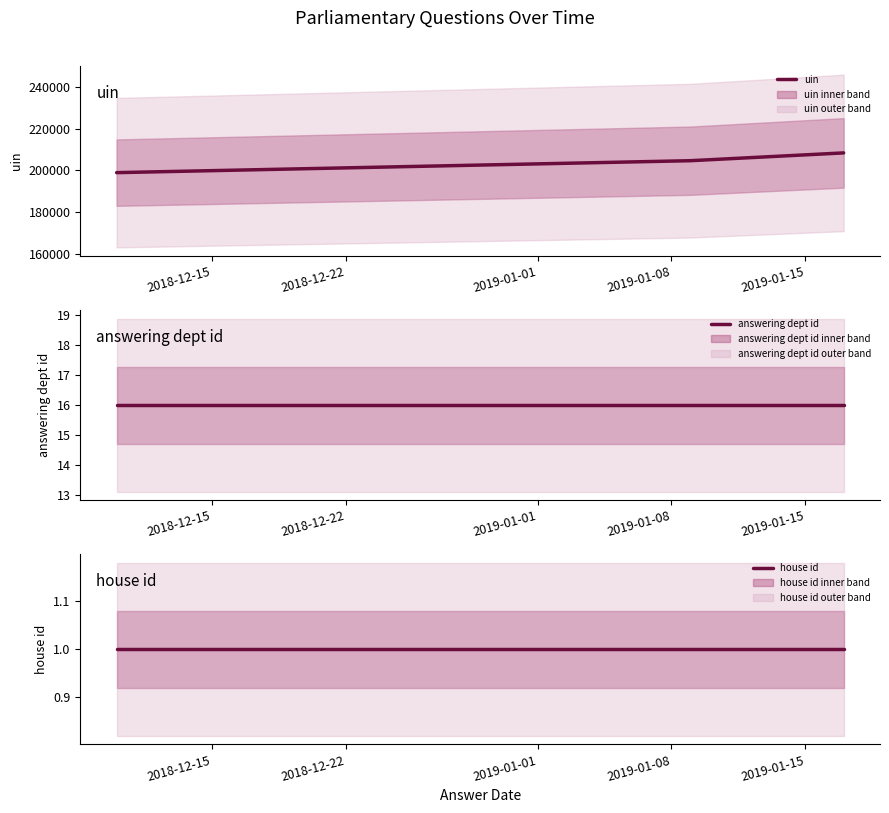

Reading left to right, what are all the values shown in this chart?

uin: 198886	204609	208344
answering dept id: 16	16	16
house id: 1	1	1